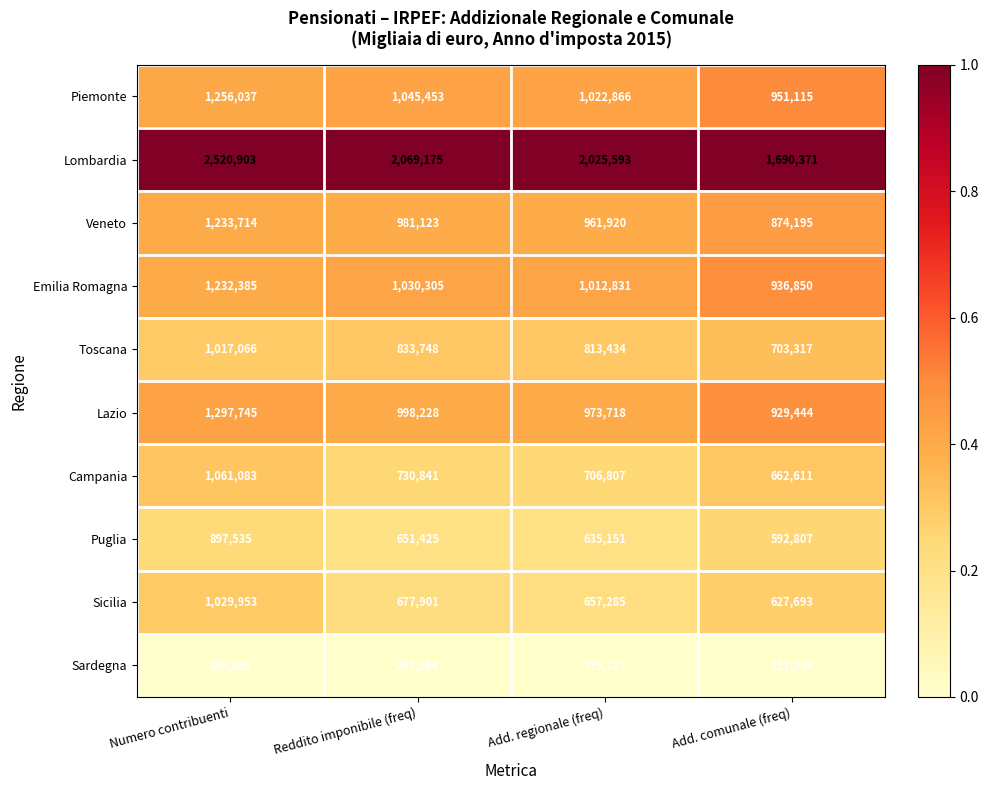

True or false: Puglia has a value of 651425 at Reddito imponibile (freq).

True